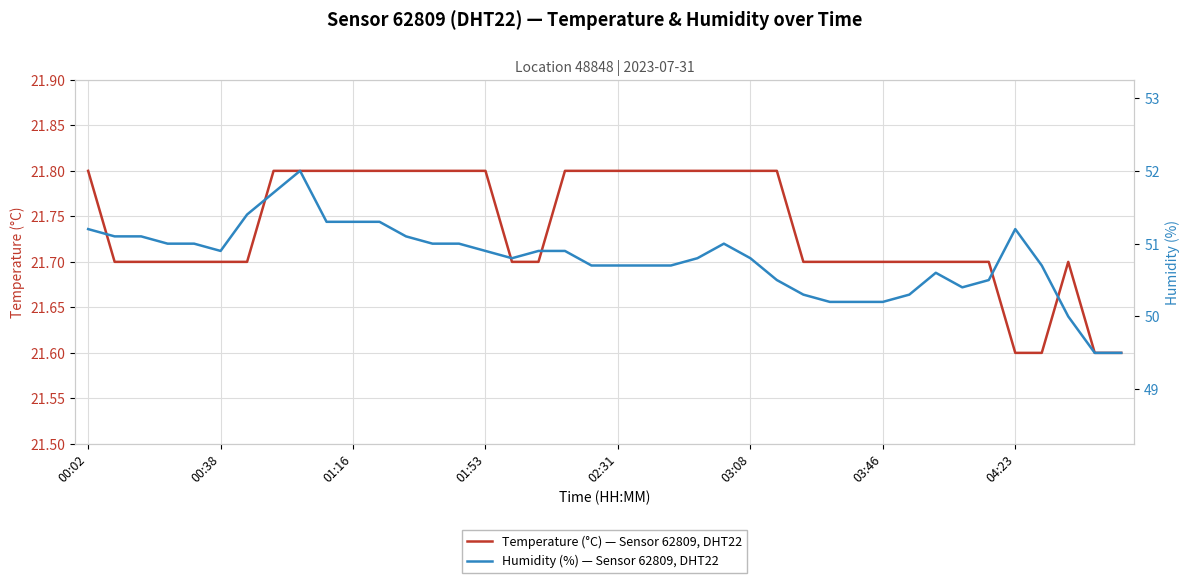

What is the sum of the Humidity (%) — Sensor 62809, DHT22 values at 13 and 36?

101.7